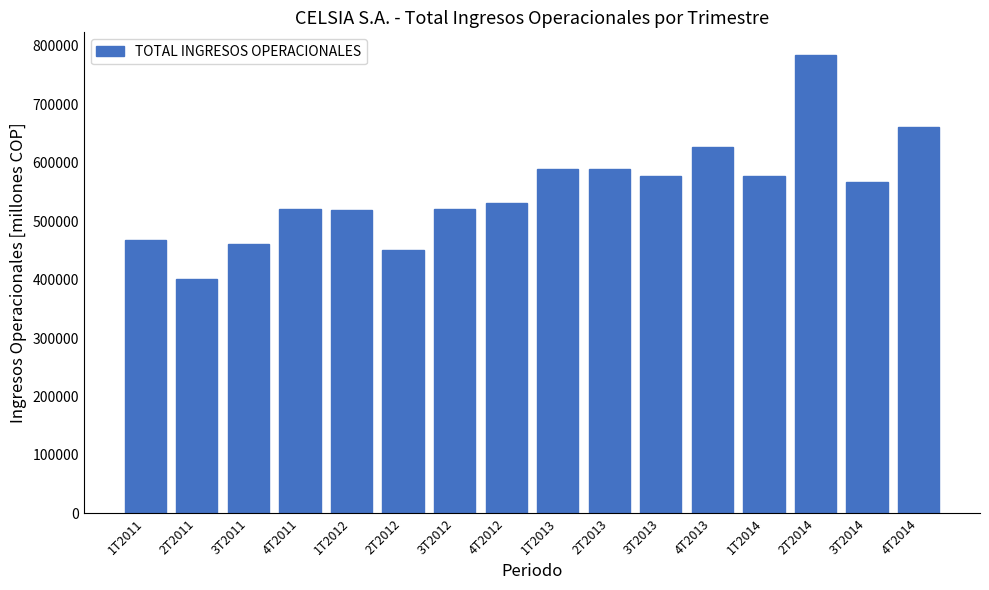

What value does the data have at 2T2011?

400585.5